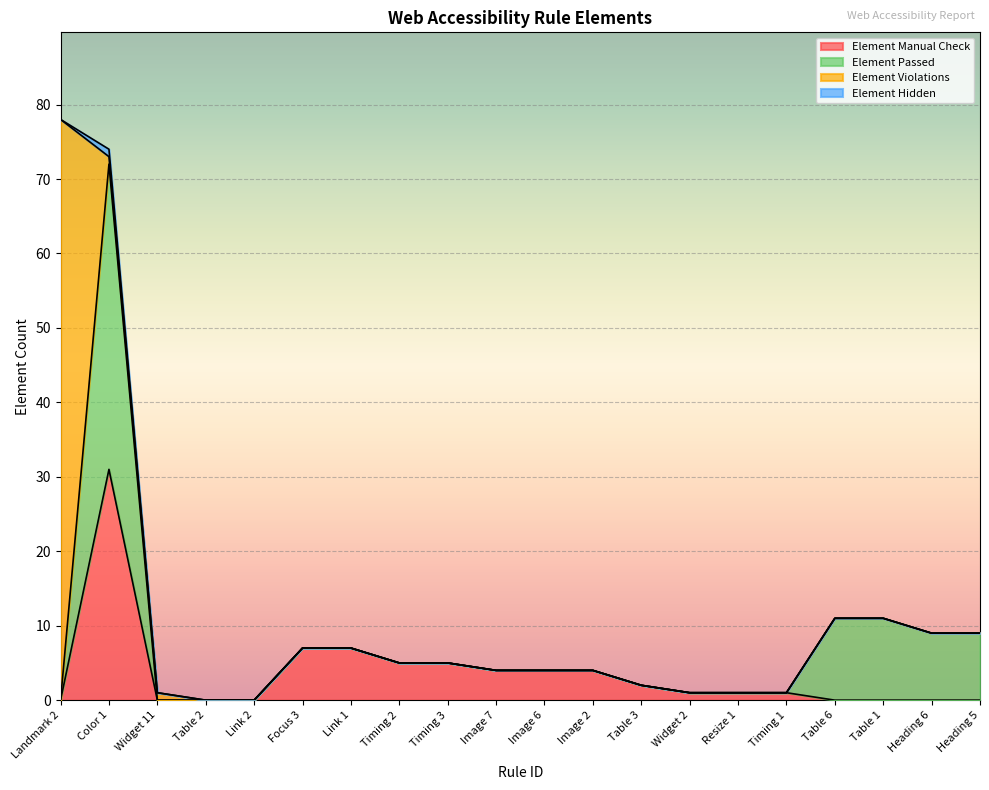

How many lines are shown in the chart?

4